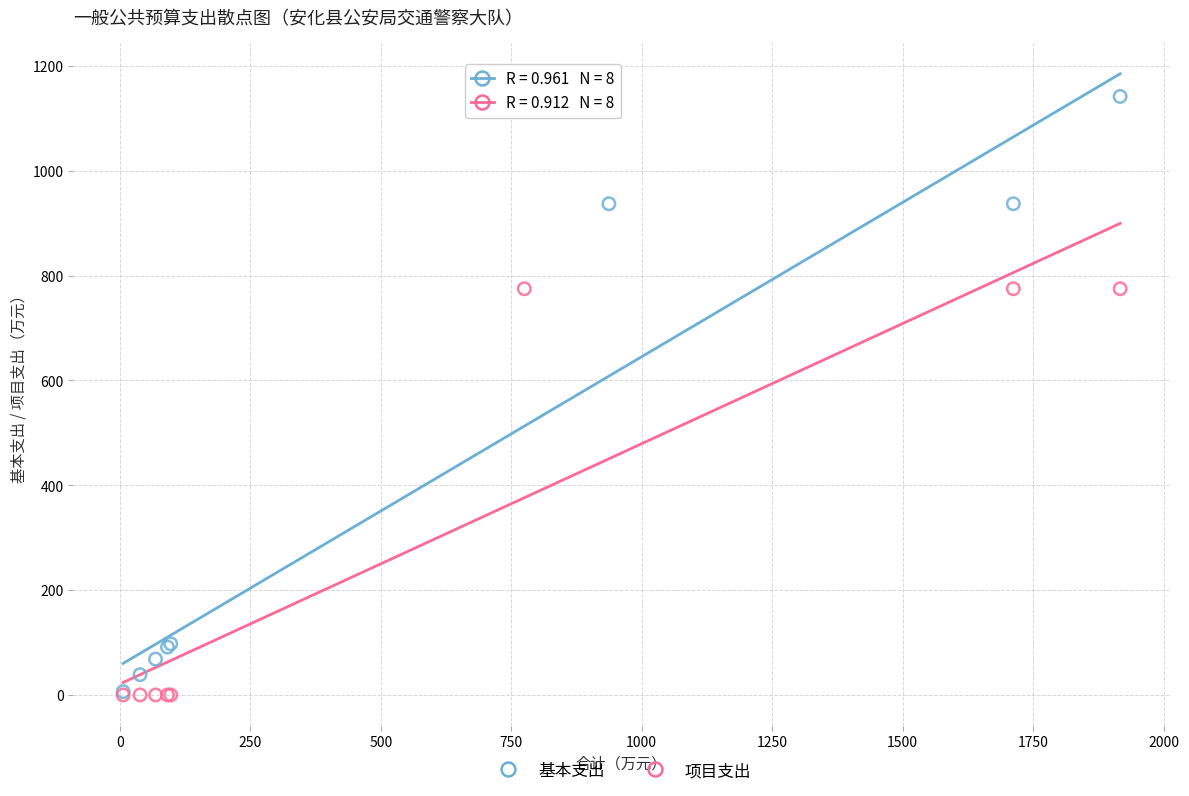

What are all the series names shown in the legend?

基本支出, 项目支出